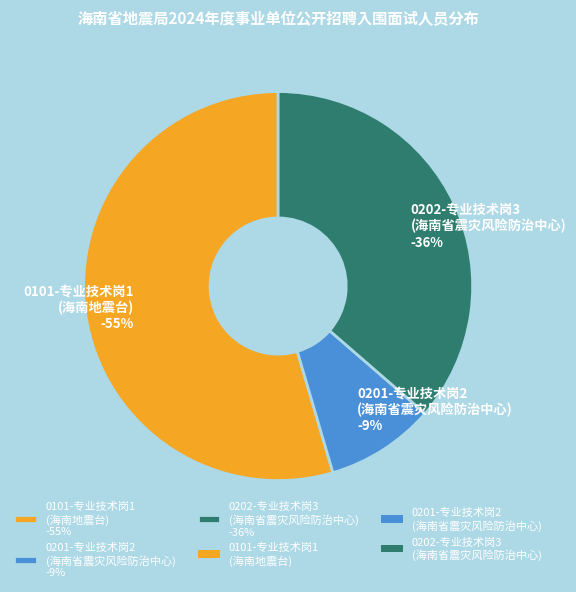

The 0202-专业技术岗3
(海南省震灾风险防治中心) slice represents 28% of the pie. True or false?

False